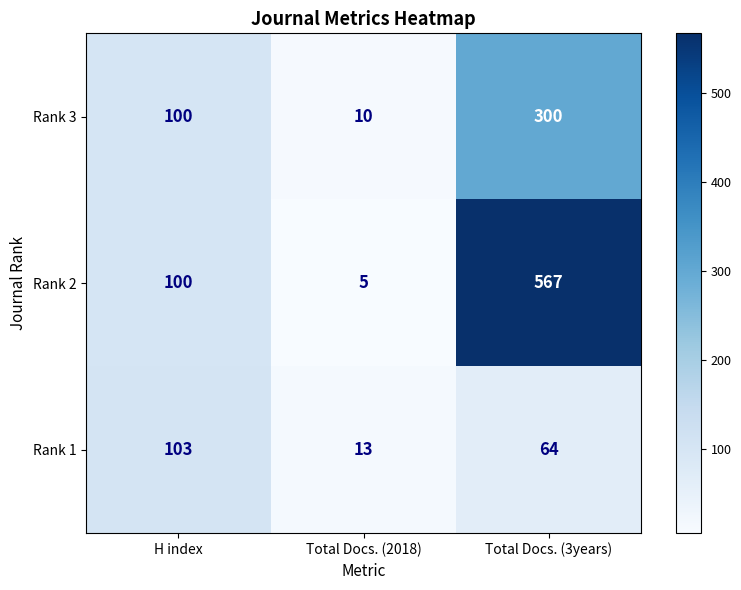

The value of Rank 2 at Total Docs. (3years) is 567. True or false?

True